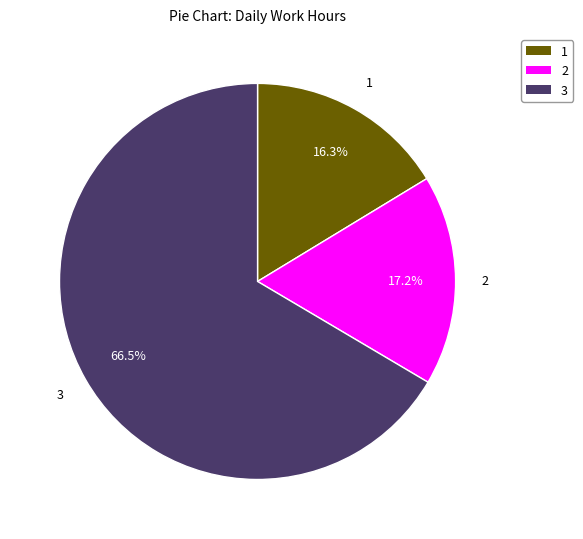

Does any single category account for the majority?

Yes